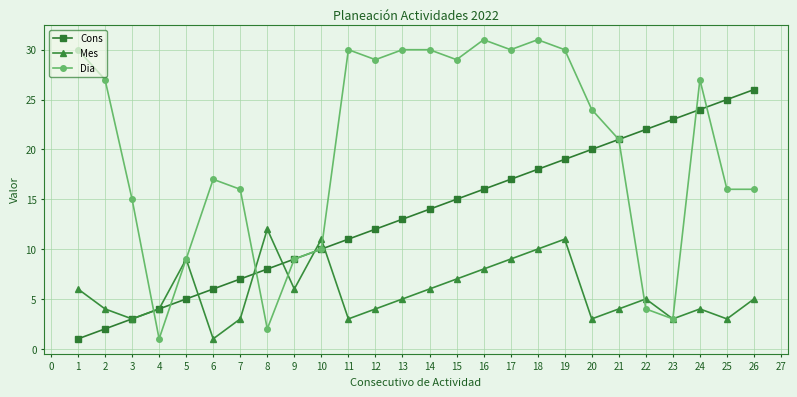

At which category is the sum across all series the highest?

19